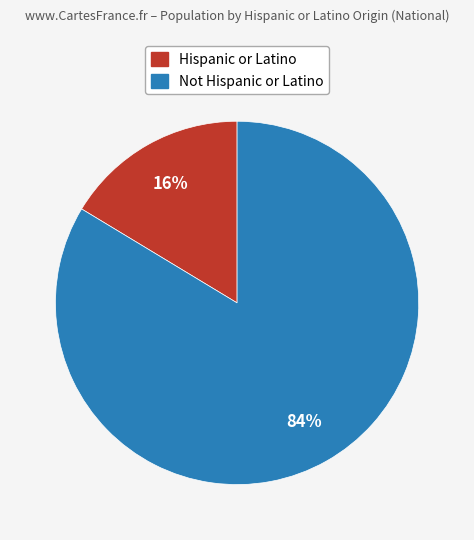

Between Not Hispanic or Latino and Hispanic or Latino, which is larger?

Not Hispanic or Latino